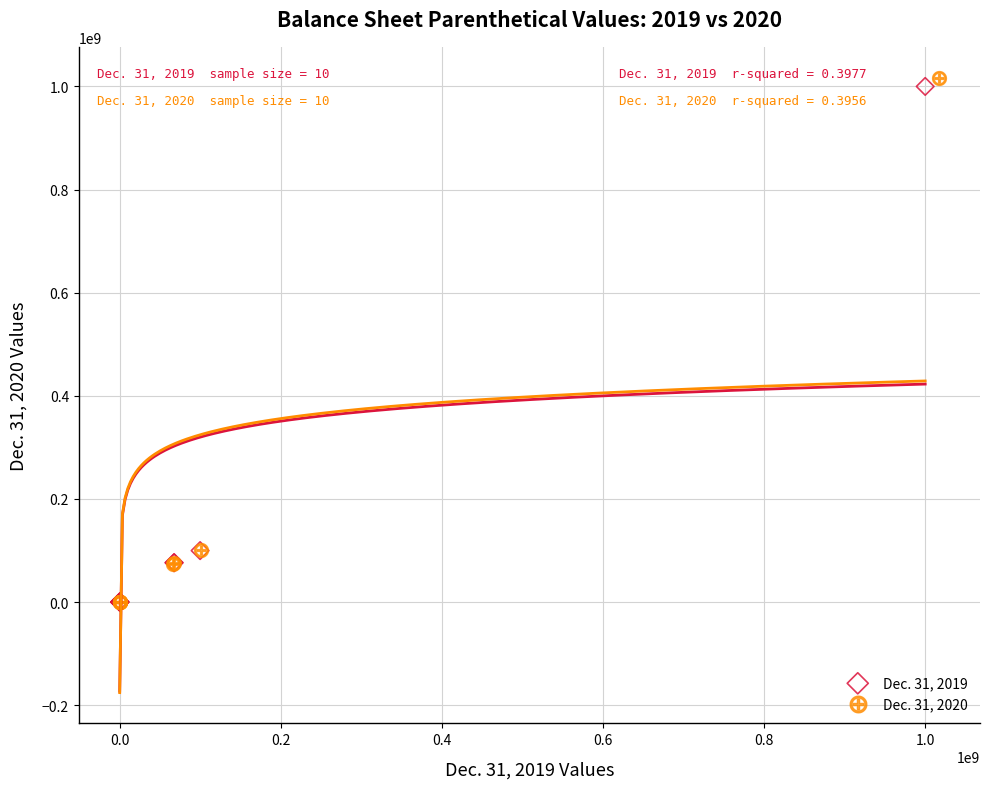

Which series has the widest spread of Y values?

Dec. 31, 2020